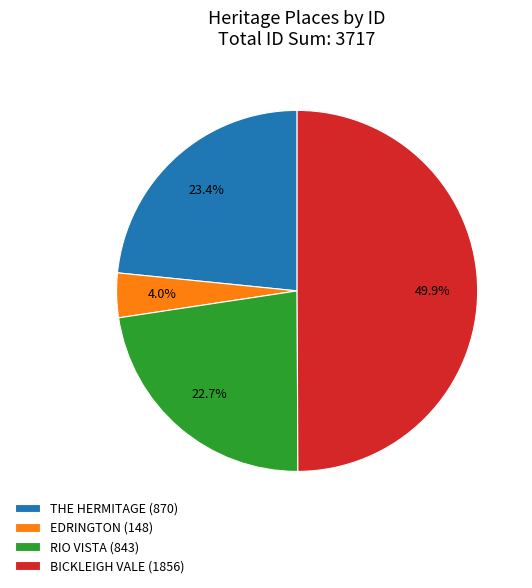

How many segments does this pie chart have?

4